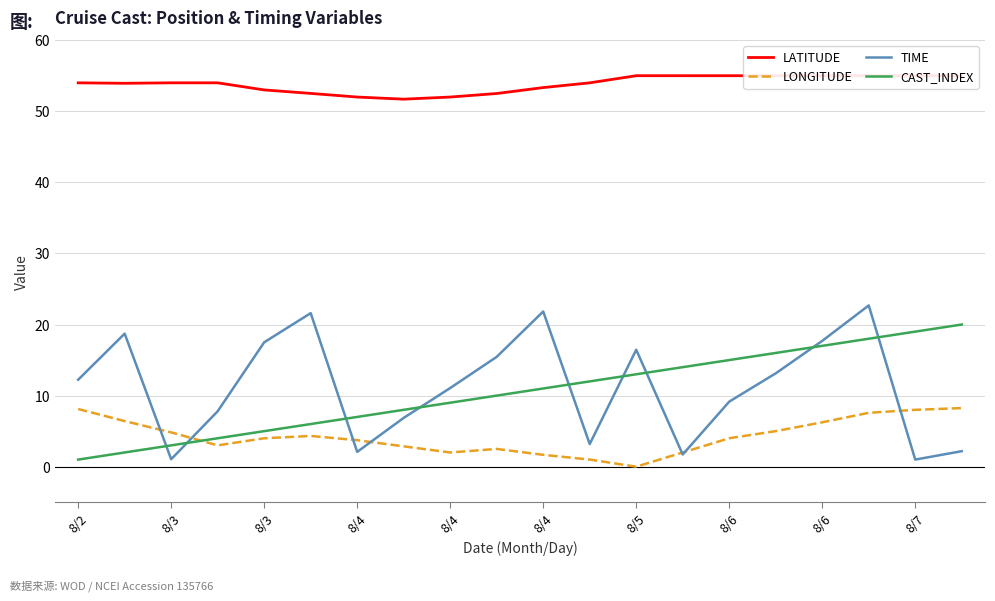

Which series ends up on top after the final intersection of TIME and LONGITUDE?

LONGITUDE